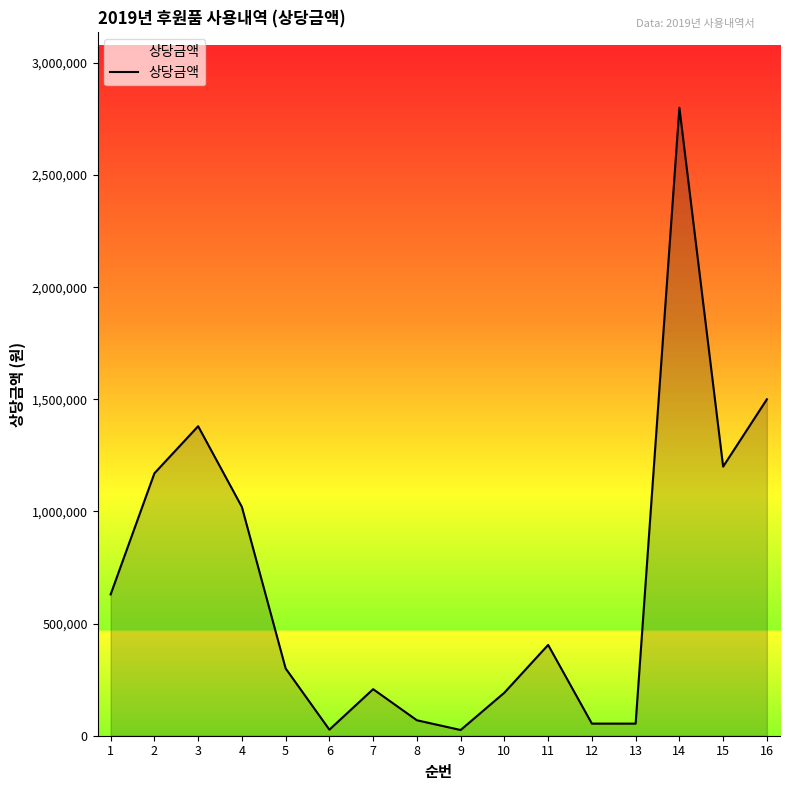

What is the maximum value shown in the chart?

2800000